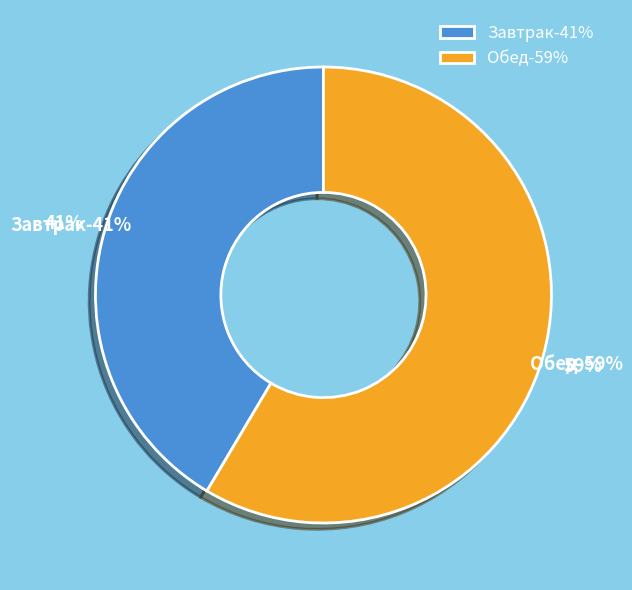

Rank the categories by value from lowest to highest.

Завтрак, Обед